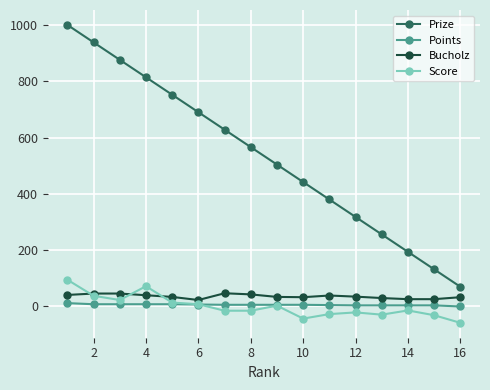

What is the maximum value shown in the chart?

1000